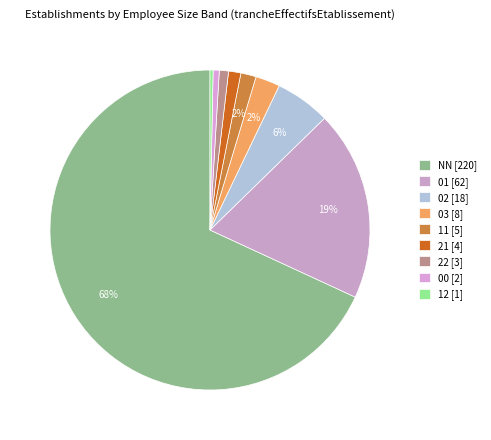

To the nearest percent, what is the combined percentage of 21 and 03?

4%